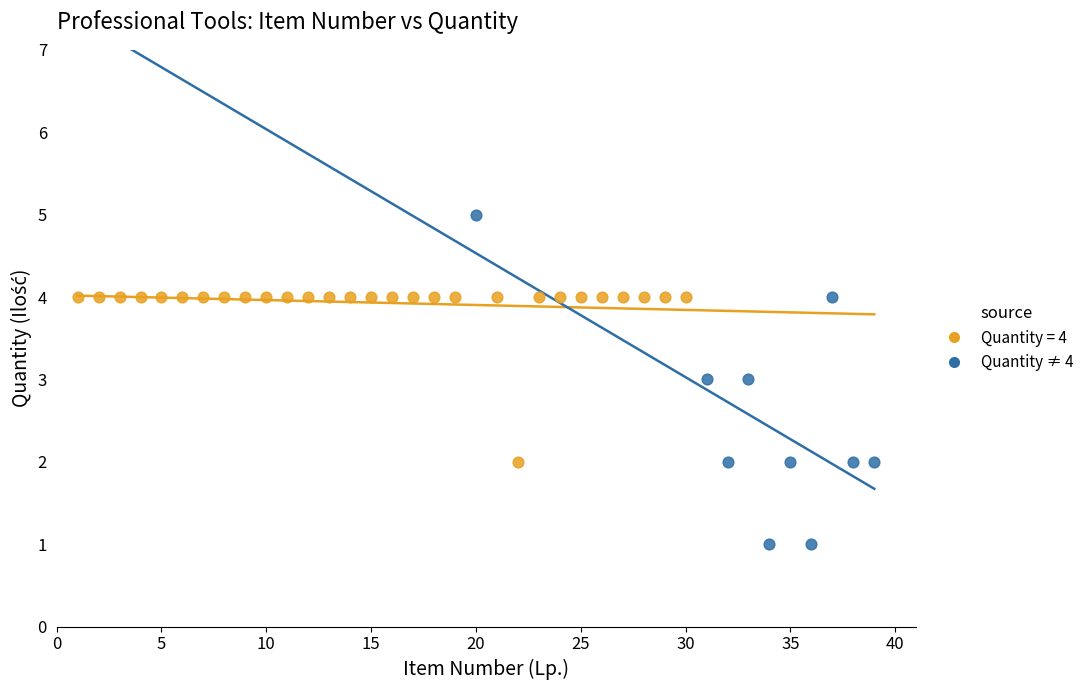

Which series contains the lowest Y value?

Quantity ≠ 4